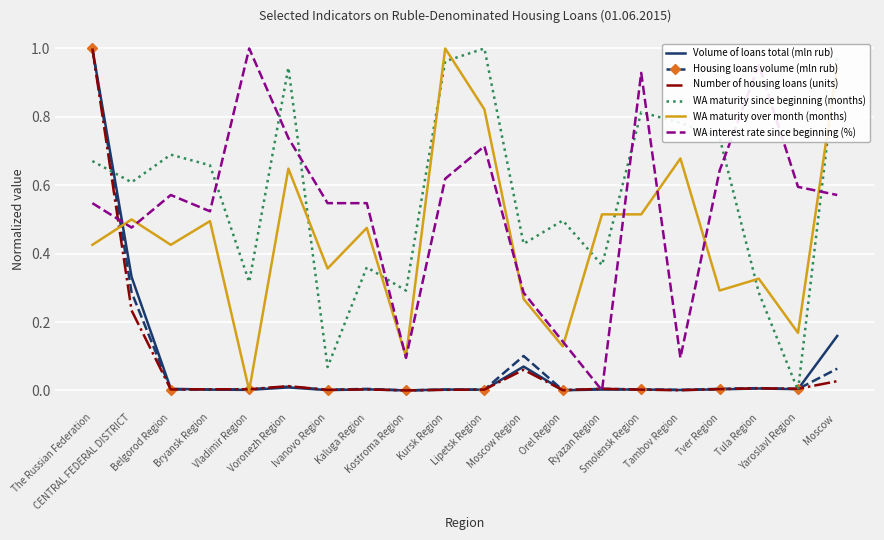

What are all the series names shown in the legend?

Volume of loans total (mln rub), Housing loans volume (mln rub), Number of housing loans (units), WA maturity since beginning (months), WA maturity over month (months), WA interest rate since beginning (%)